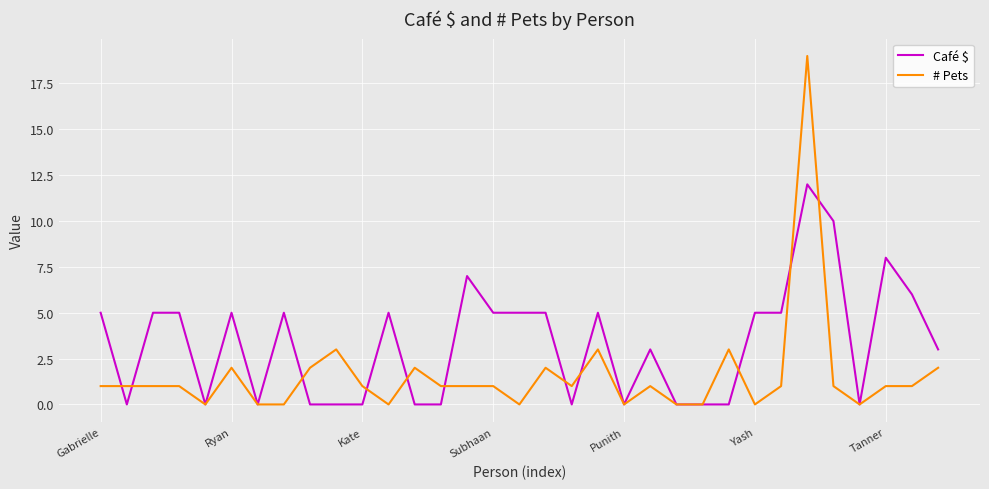

Which series has the largest range (max minus min)?

# Pets